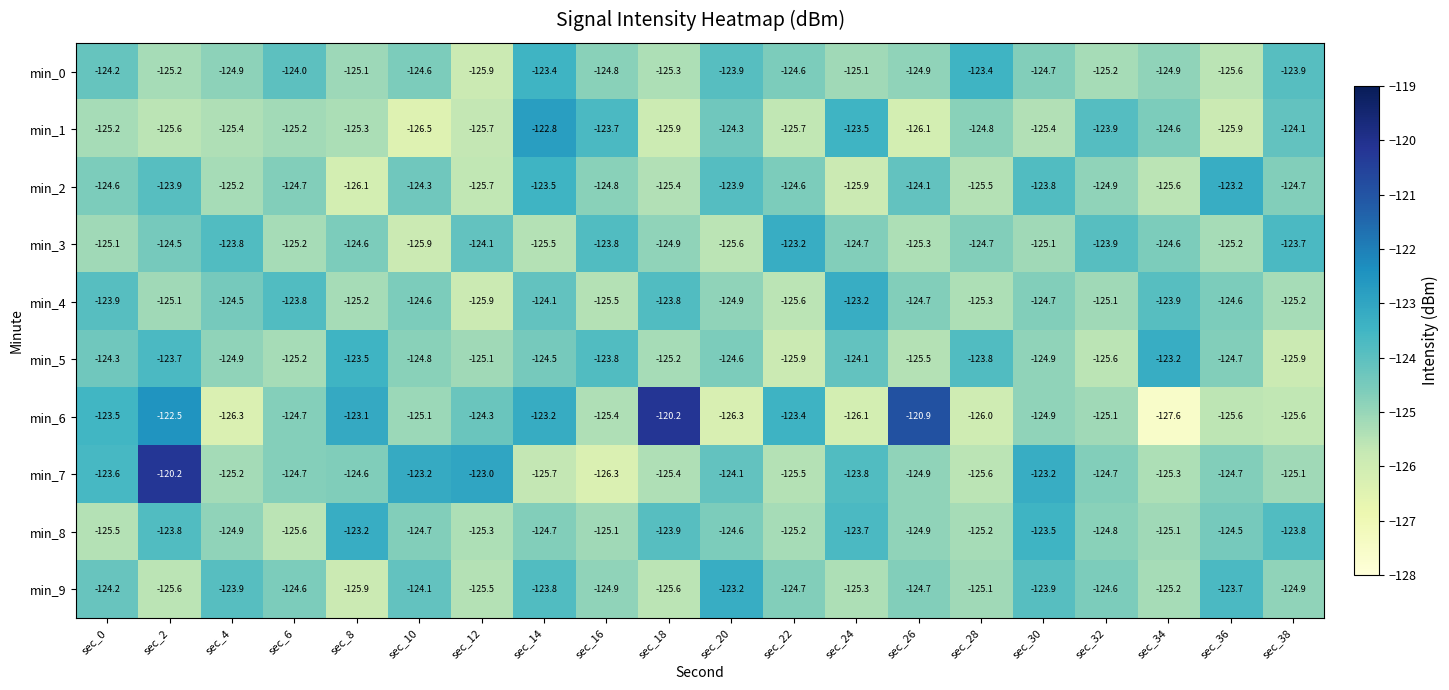

At which label does min_3 reach its minimum?

sec_10